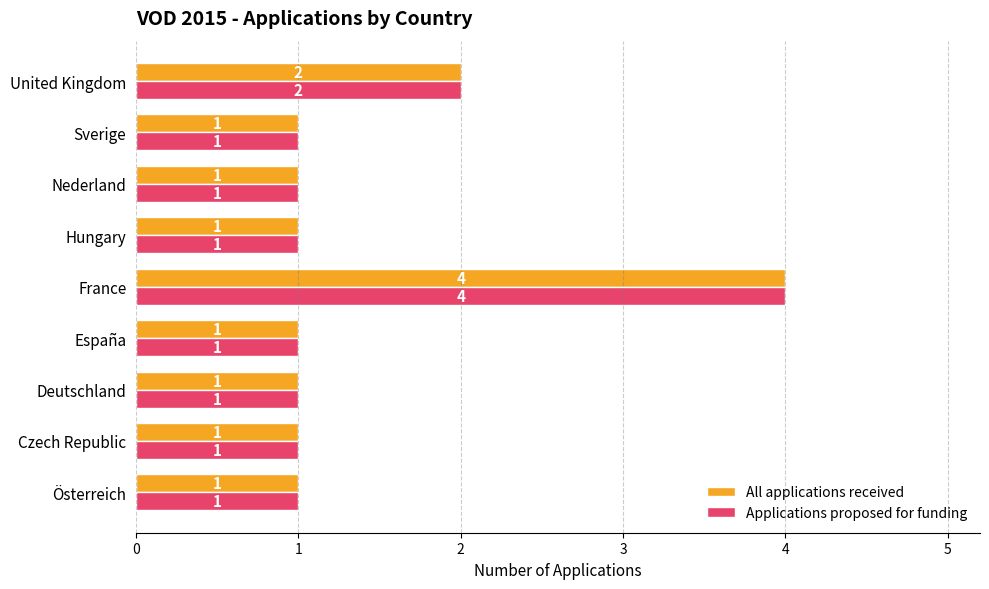

At which label is Applications proposed for funding closest to 2?

United Kingdom